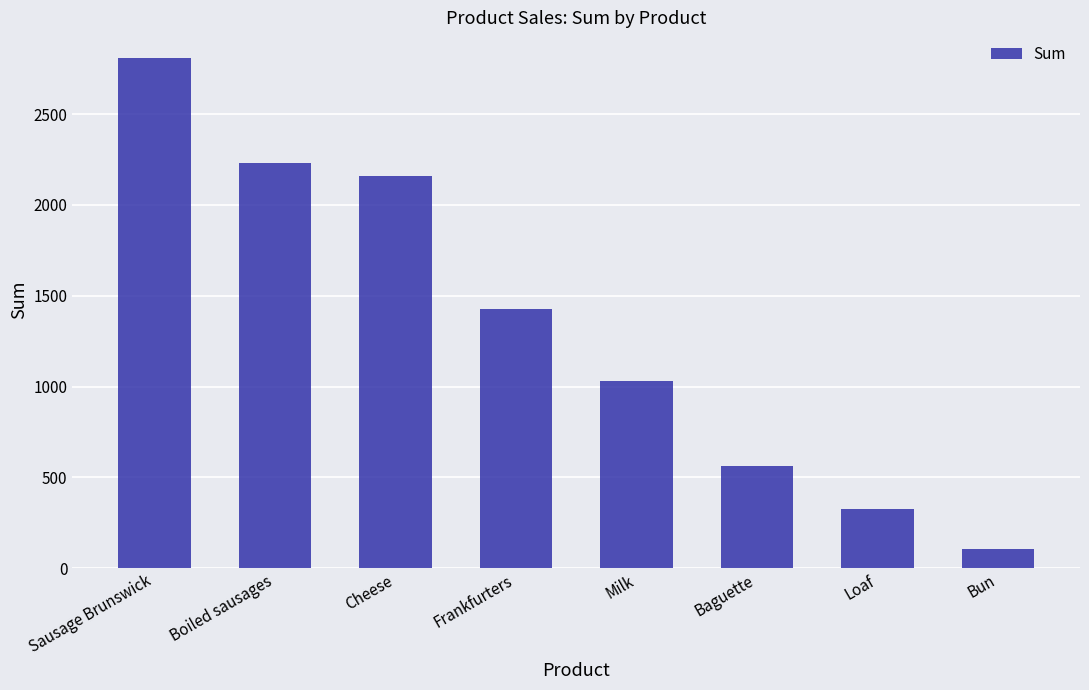

How many bars are there in total?

8